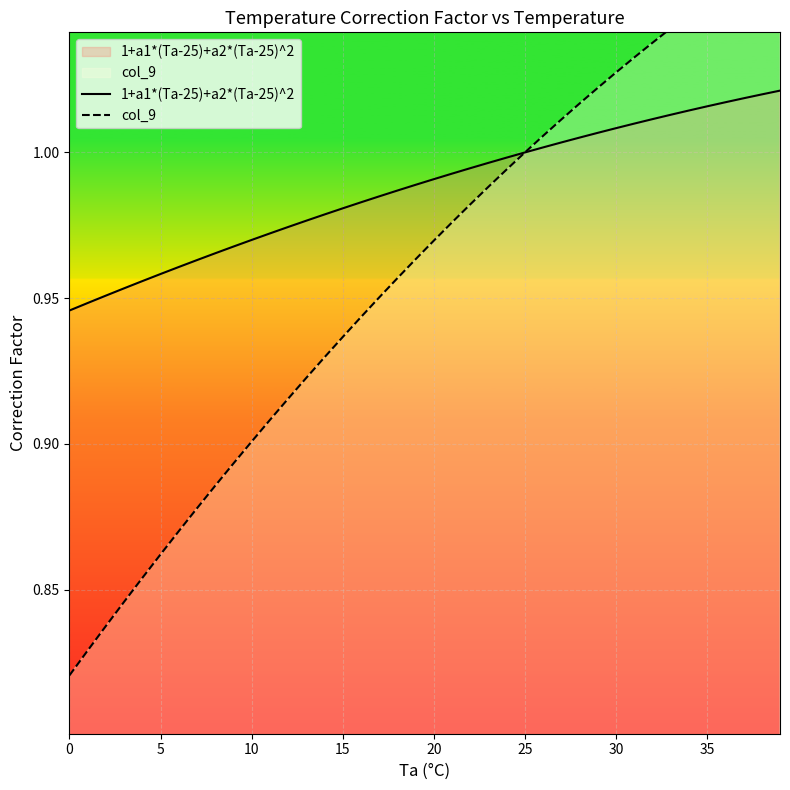

What is the maximum value for 1+a1*(Ta-25)+a2*(Ta-25)^2?

1.0